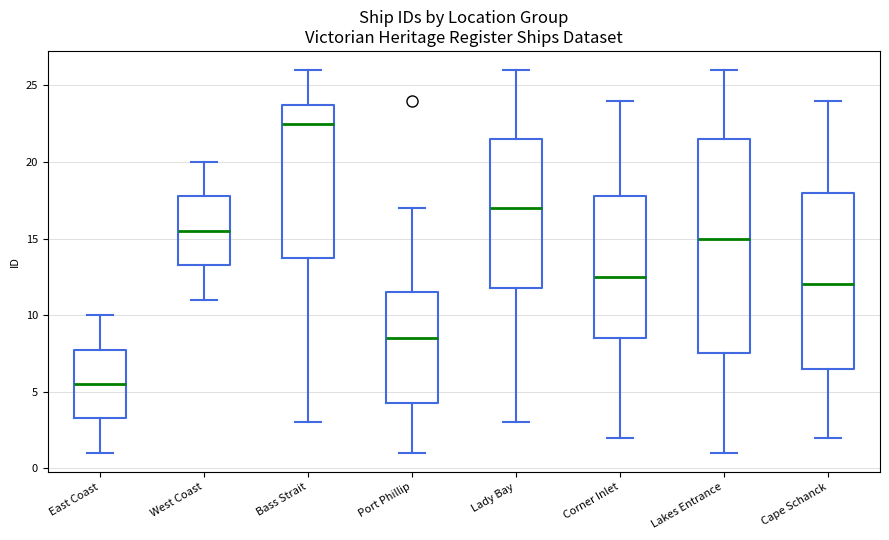

Reading left to right, transcribe this box plot: for each box, give where its median line is, the range the box spans, and where its two whiskers end, as read against the y-axis. The values are not printed on the chart, so give them approximately, as read against the axis.

East Coast: median 5.5, box 3.5 to 8.0, whiskers 1.0 to 10.0
West Coast: median 15.5, box 13.5 to 18.0, whiskers 11.0 to 20.0
Bass Strait: median 22.5, box 14.0 to 24.0, whiskers 3.0 to 26.0
Port Phillip: median 8.5, box 4.5 to 11.5, whiskers 1.0 to 17.0
Lady Bay: median 17.0, box 12.0 to 21.5, whiskers 3.0 to 26.0
Corner Inlet: median 12.5, box 8.5 to 18.0, whiskers 2.0 to 24.0
Lakes Entrance: median 15.0, box 7.5 to 21.5, whiskers 1.0 to 26.0
Cape Schanck: median 12.0, box 6.5 to 18.0, whiskers 2.0 to 24.0